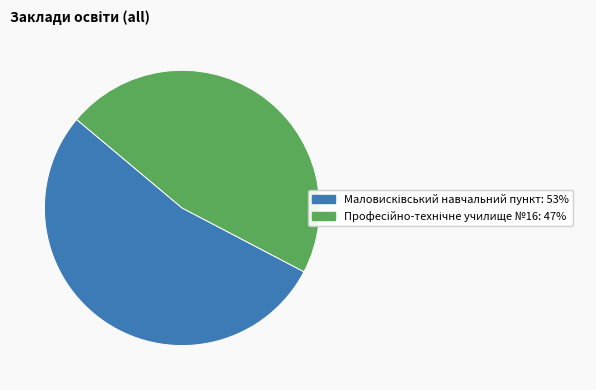

Is there any slice that represents more than half of the pie?

Yes